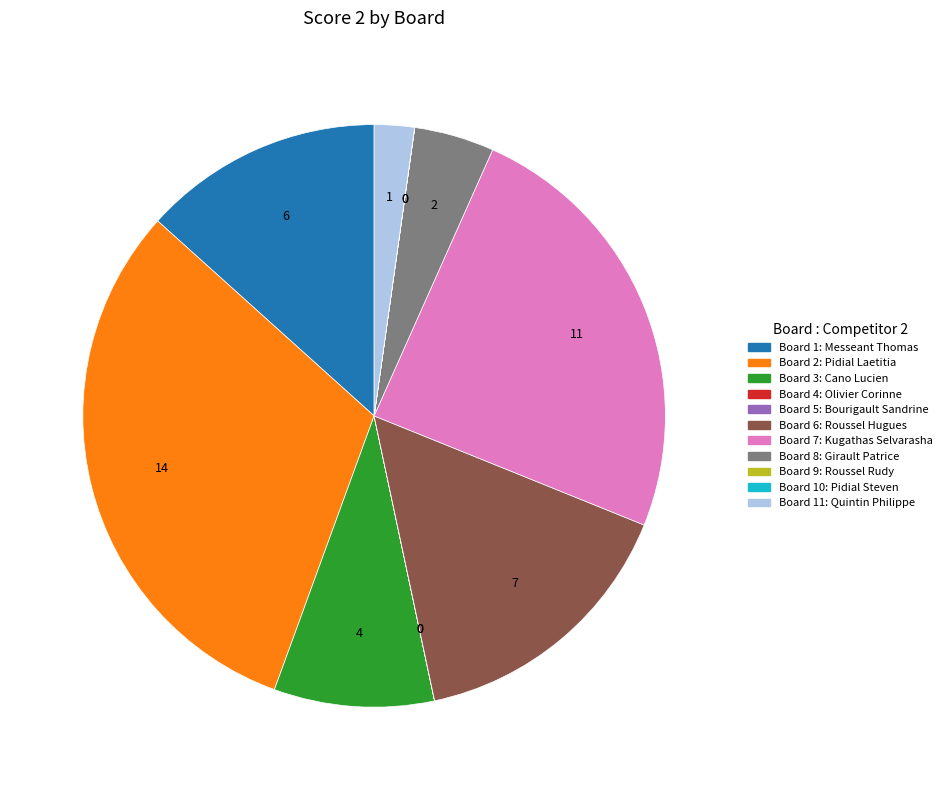

Is there a majority slice in this chart?

No